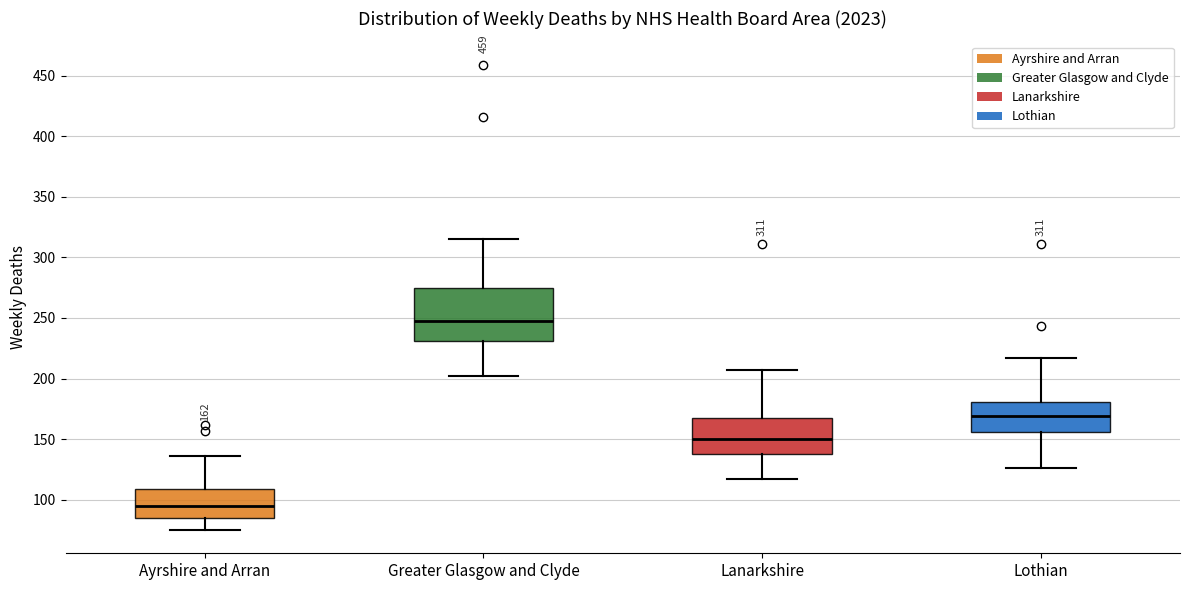

Which box has the highest median line?

Greater Glasgow and Clyde